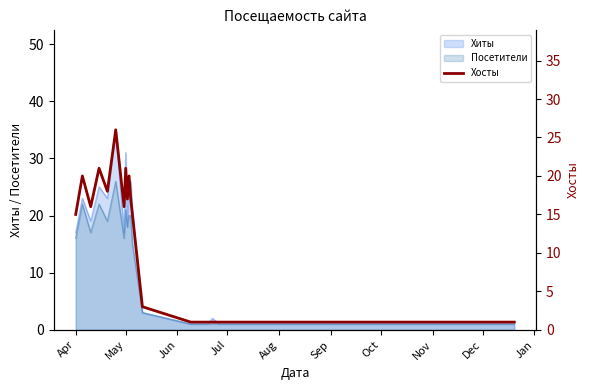

Reading left to right, extract all data points from this chart.

15	20	16	21	18	26	16	21	17	20	17	15	3	1	1	1	1	1	1	1	1	1	1	1	1	1	1